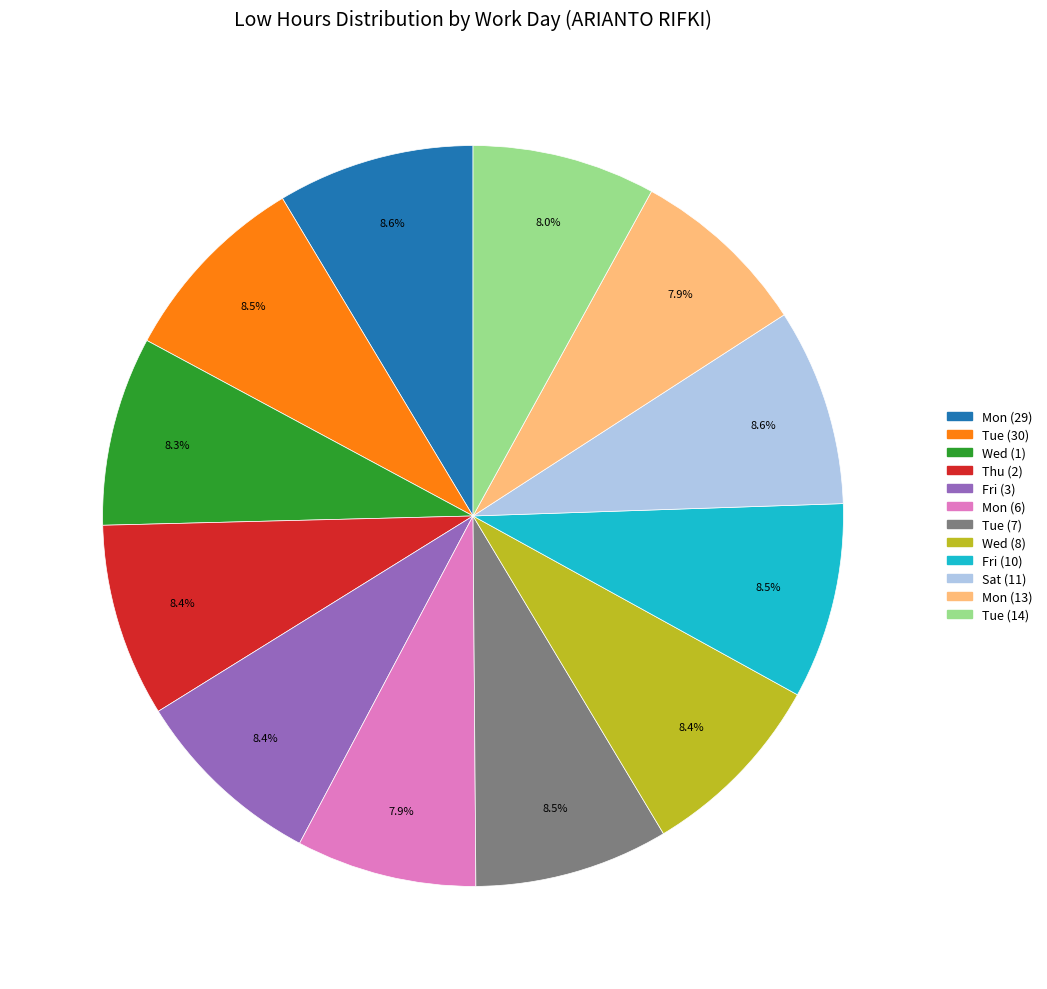

Does any single category account for the majority?

No